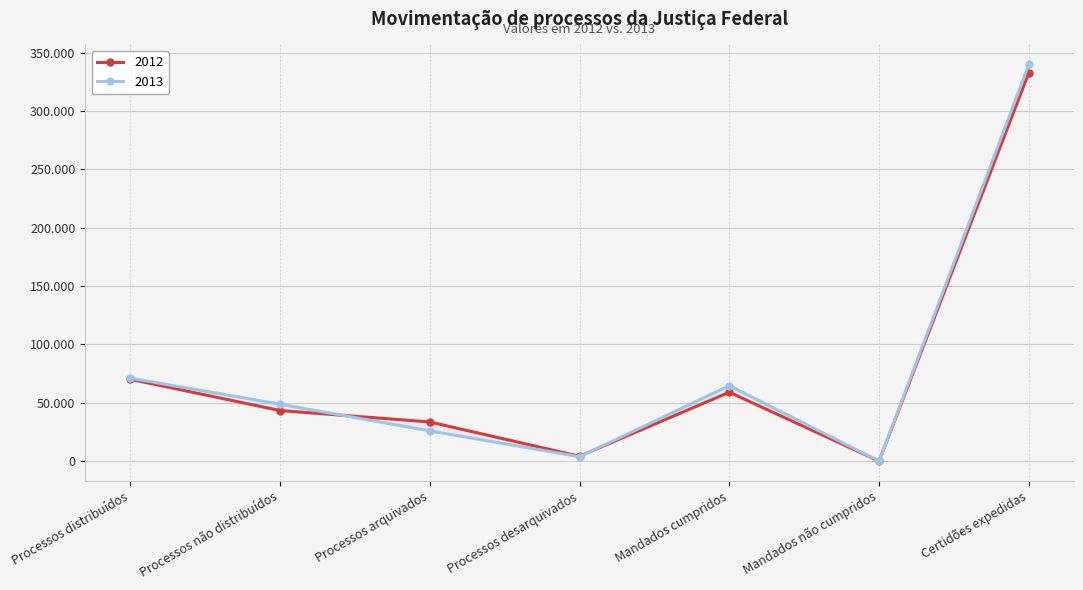

What position from the left is Certidões expedidas?

7